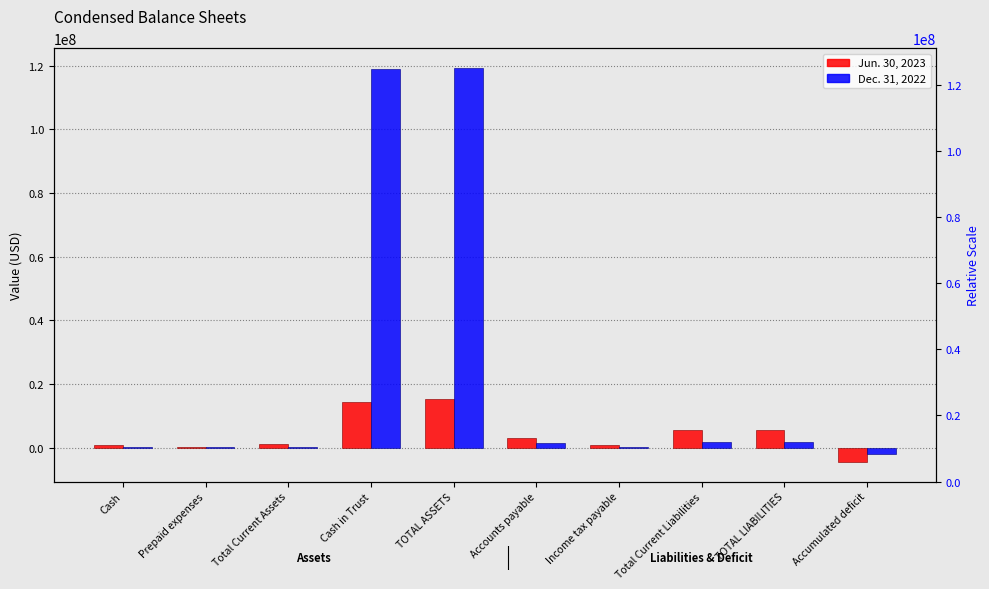

At which category does the chart reach its peak across all series?

TOTAL ASSETS